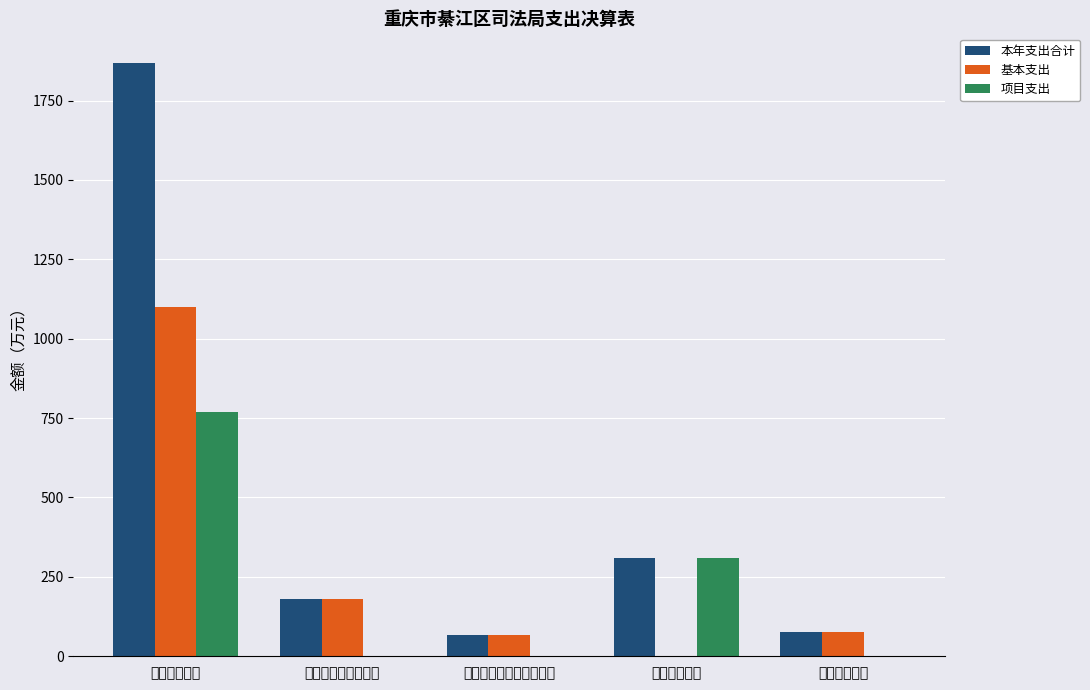

Are the bars horizontal?

No